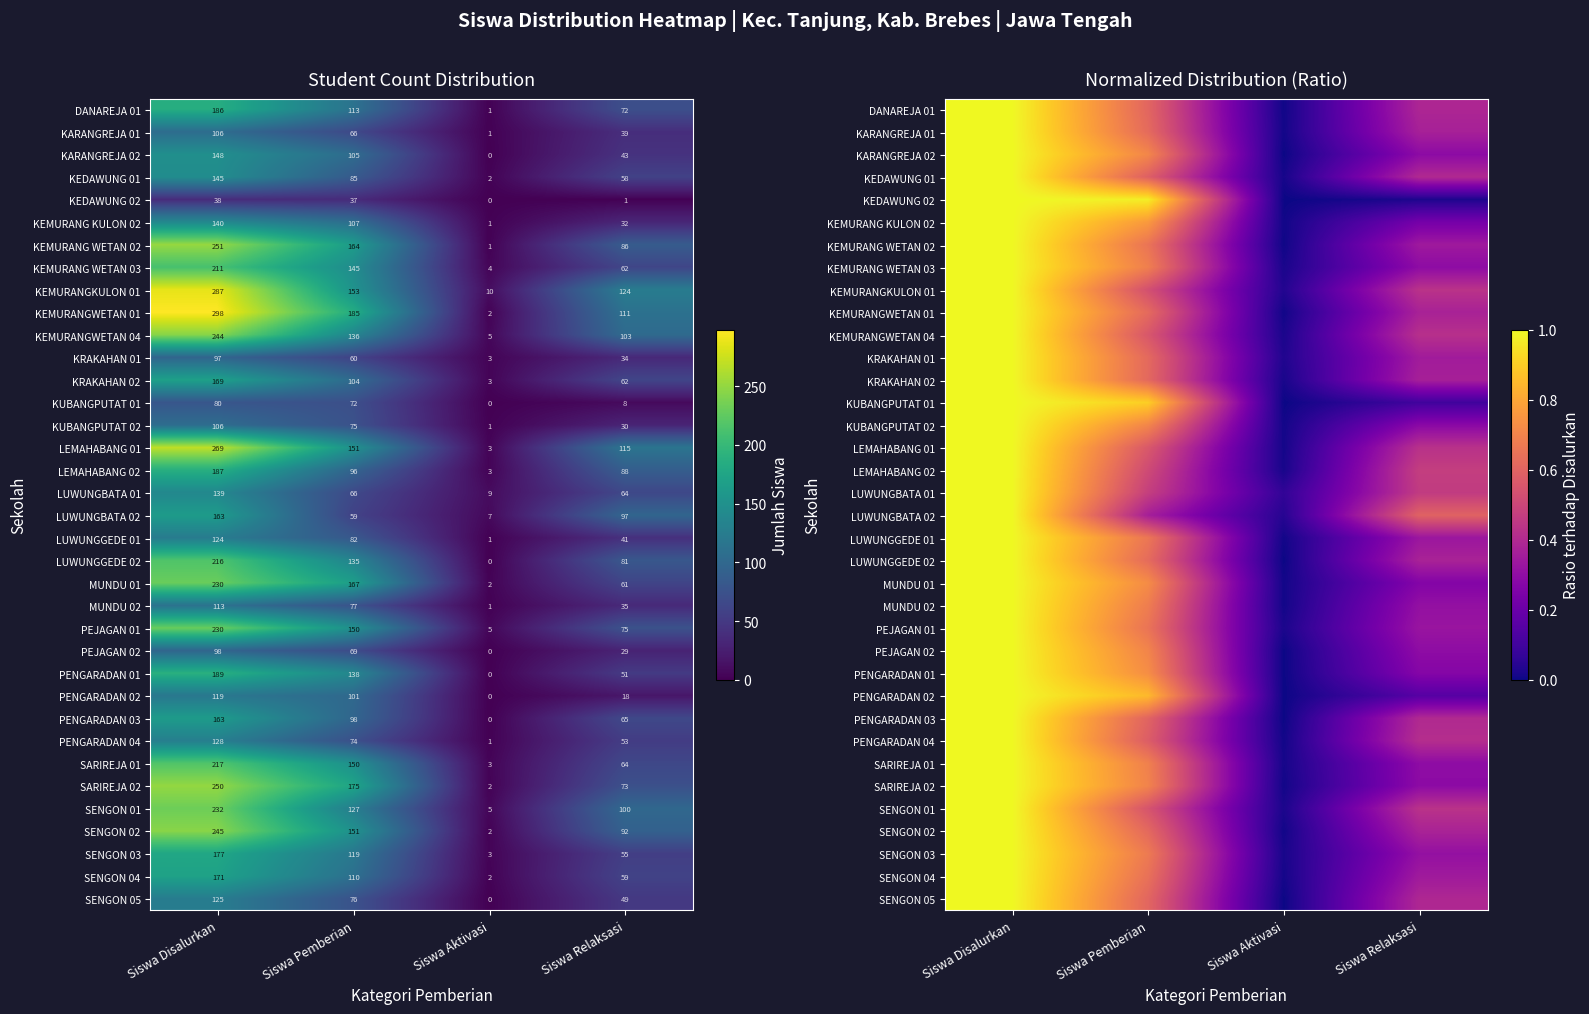

Rank the categories by KUBANGPUTAT 01 value from lowest to highest.

Siswa Aktivasi, Siswa Relaksasi, Siswa Pemberian, Siswa Disalurkan